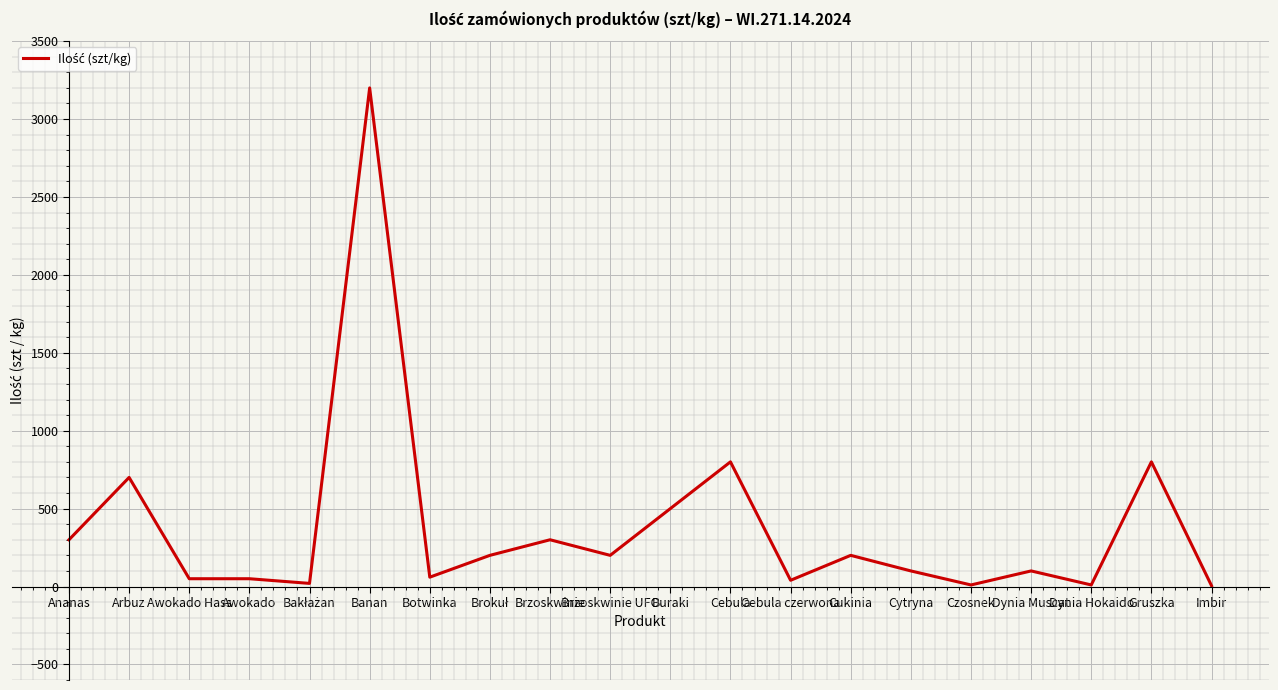

The value at Arbuz is 1144. True or false?

False